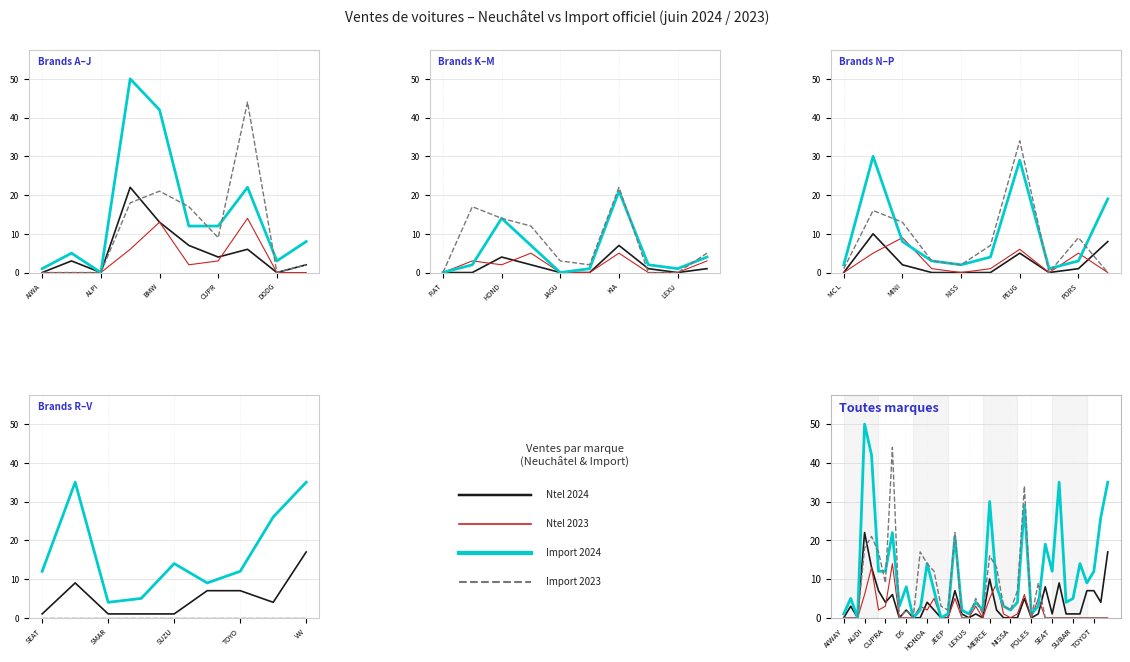

What is the sum of all Ntel 2024 values?

146